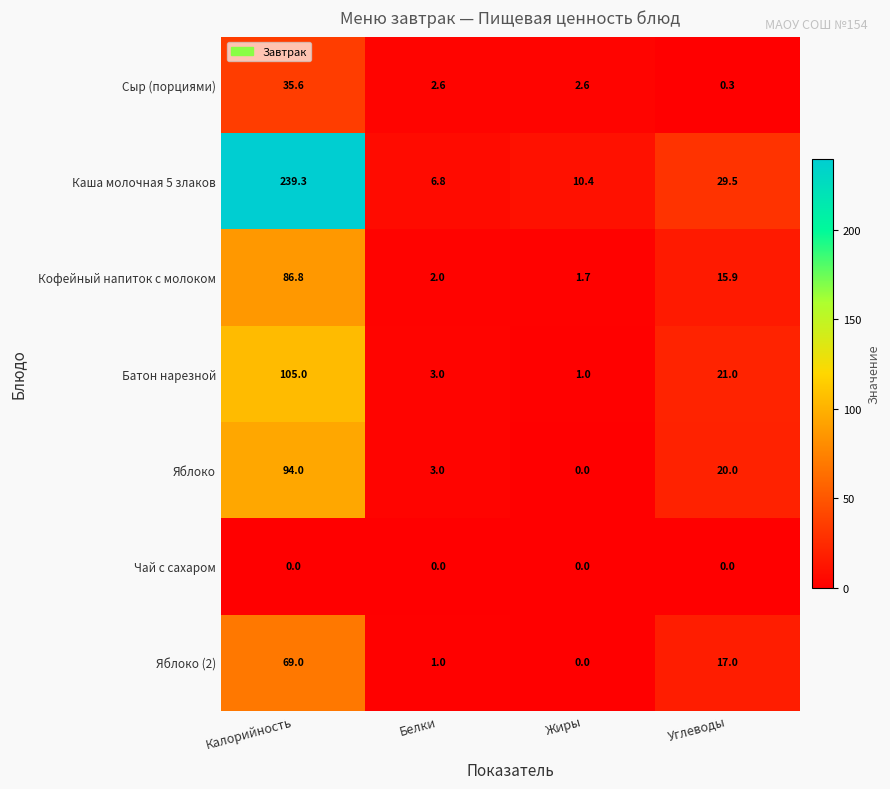

At how many categories does at least one series exceed 151?

1